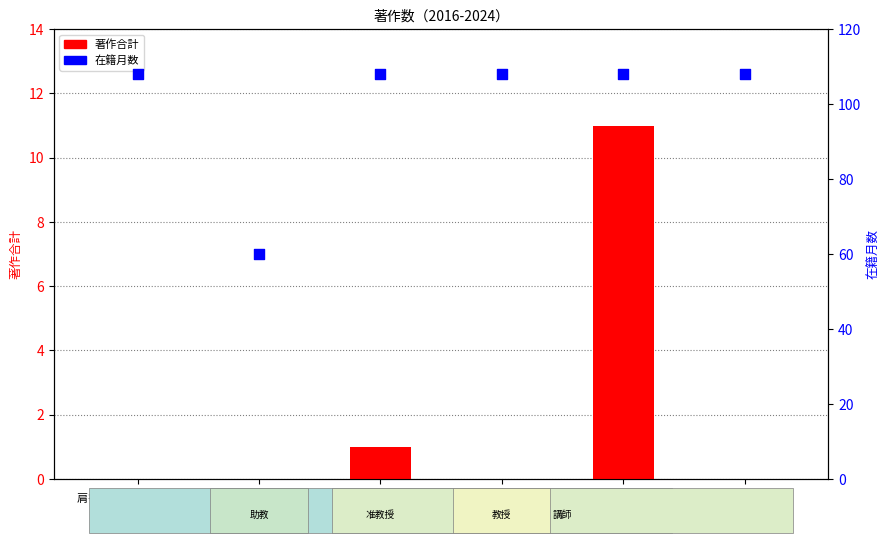

What are all the series names shown in the legend?

著作合計, 在籍月数